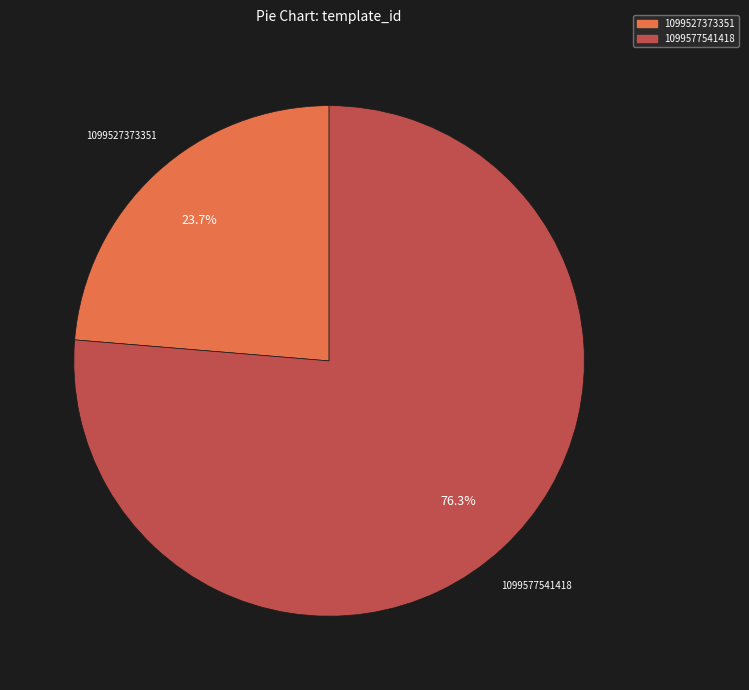

Between 1099527373351 and 1099577541418, which is larger?

1099577541418